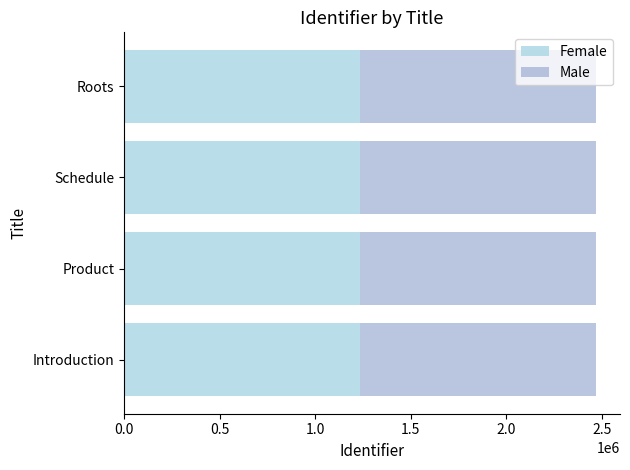

What is the total value across all series at Product?

2471392